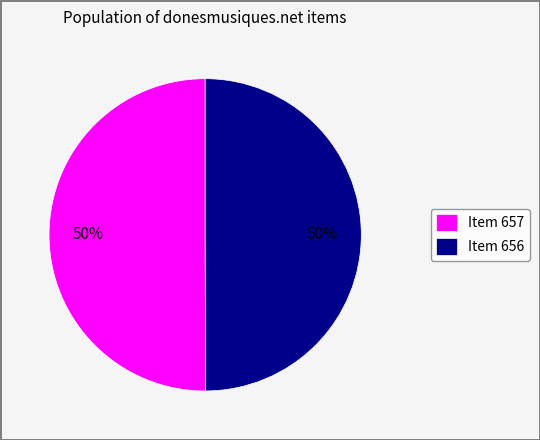

What is the ratio of the value at Item 656 to the value at Item 657?

1.0